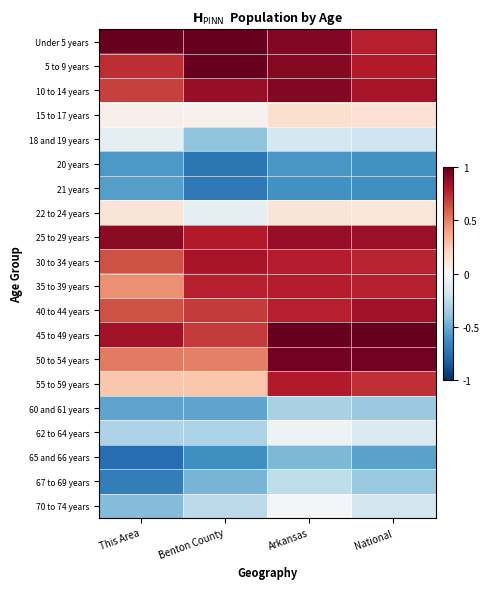

What is the total value across all series at This Area?

2.9